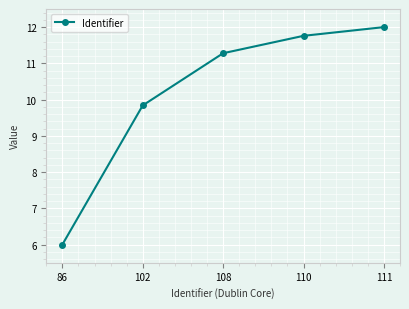

List the labels in order of value, smallest first.

86, 102, 108, 110, 111